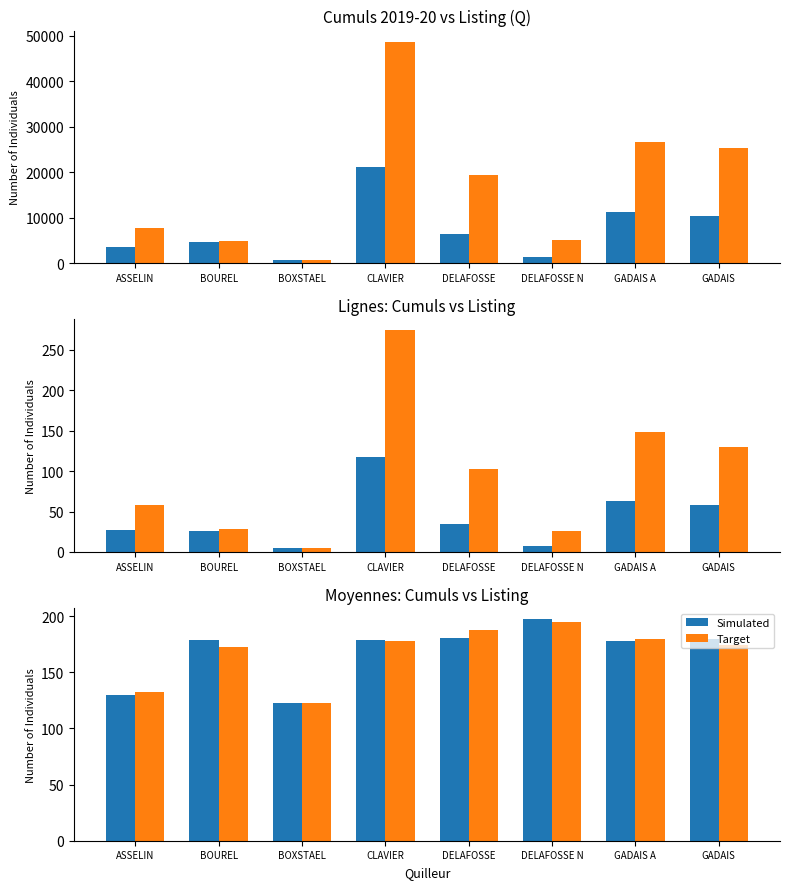

What is the total value across all series at DELAFOSSE N?

391.6